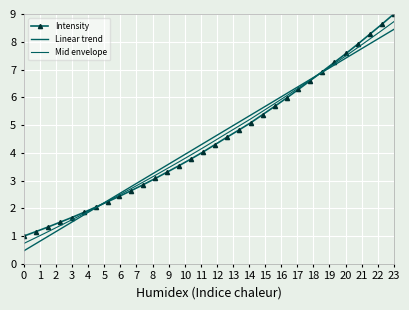

How many times do Mid envelope and Intensity cross each other?

2